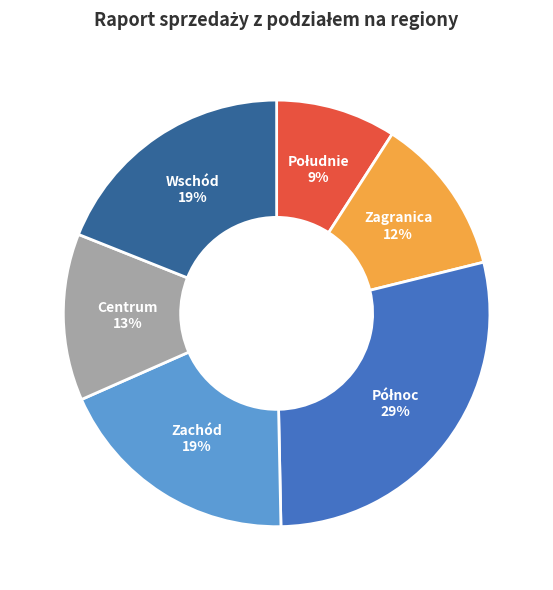

To the nearest percent, what is the difference between the Centrum and Zagranica slice percentages?

1%